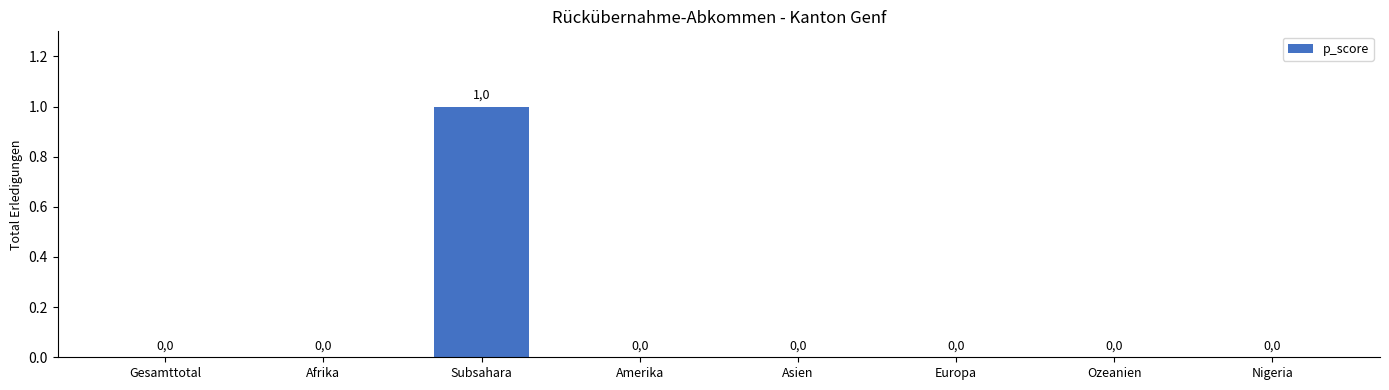

Reading left to right, what are all the values shown in this chart?

0	0	1	0	0	0	0	0